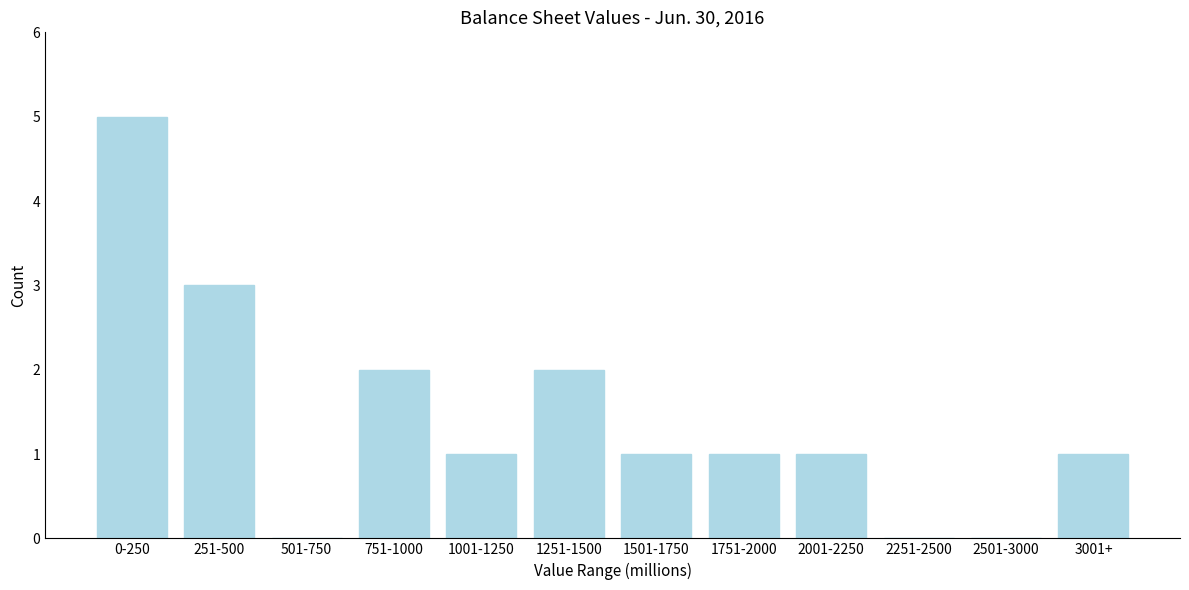

Reading left to right, list all the values displayed in this chart.

0-250=5	251-500=3	501-750=0	751-1000=2	1001-1250=1	1251-1500=2	1501-1750=1	1751-2000=1	2001-2250=1	2251-2500=0	2501-3000=0	3001+=1